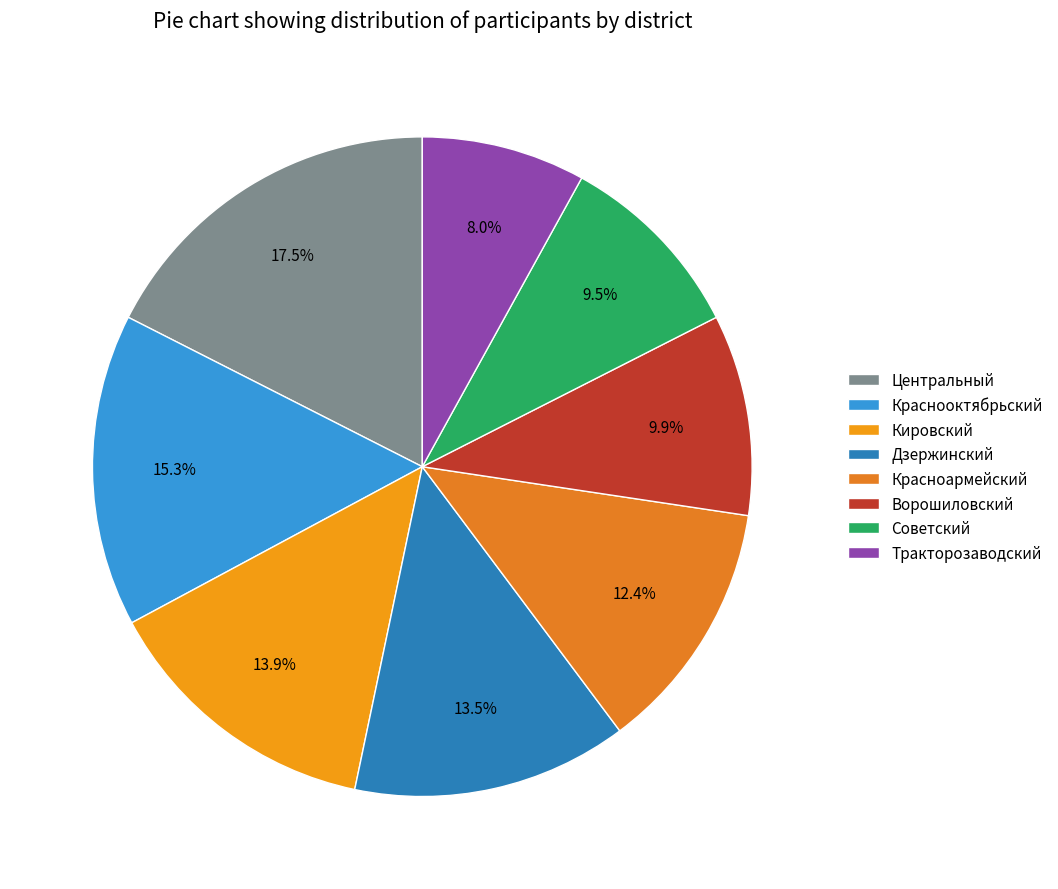

Is the sum of Центральный and Красноармейский greater than half?

No